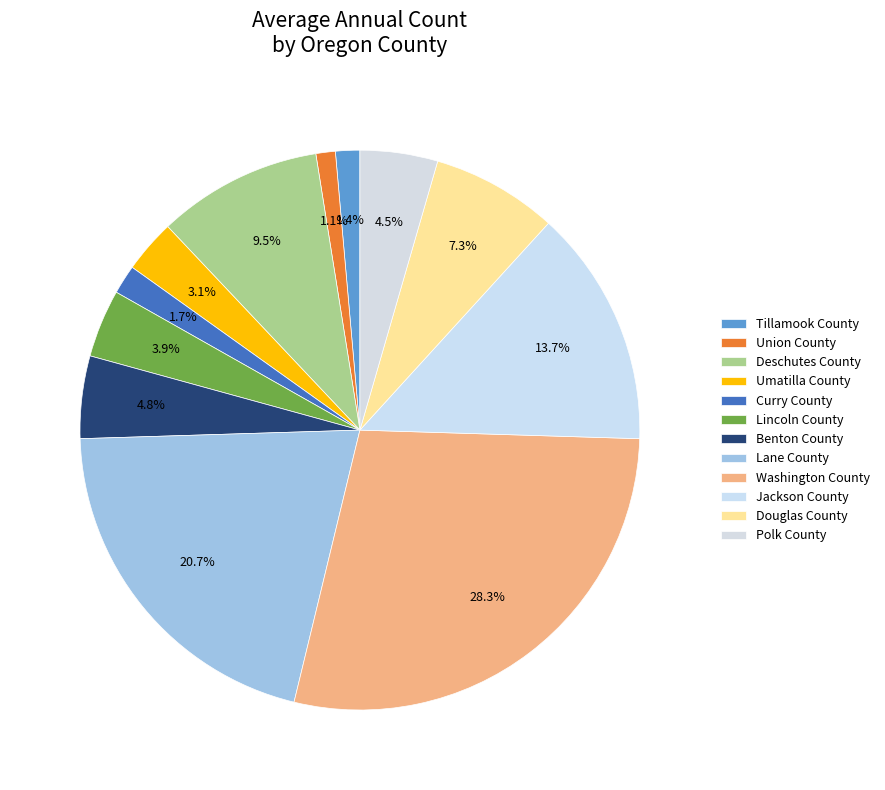

To the nearest percent, what is the difference between the largest and smallest slice percentages?

27%